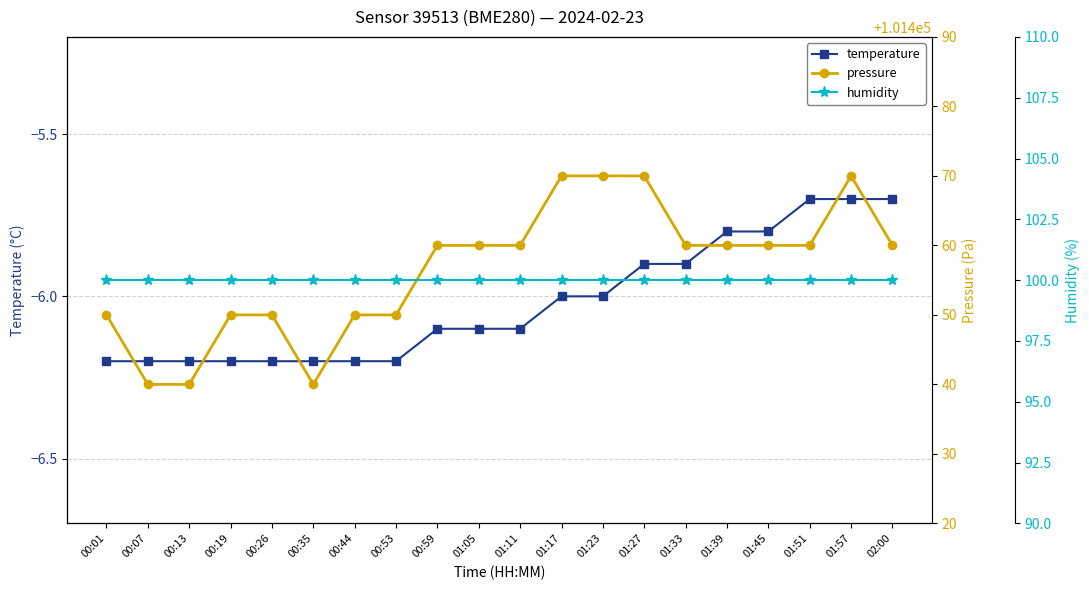

What is the spread (max minus min) of values at 00:26?

101456.2